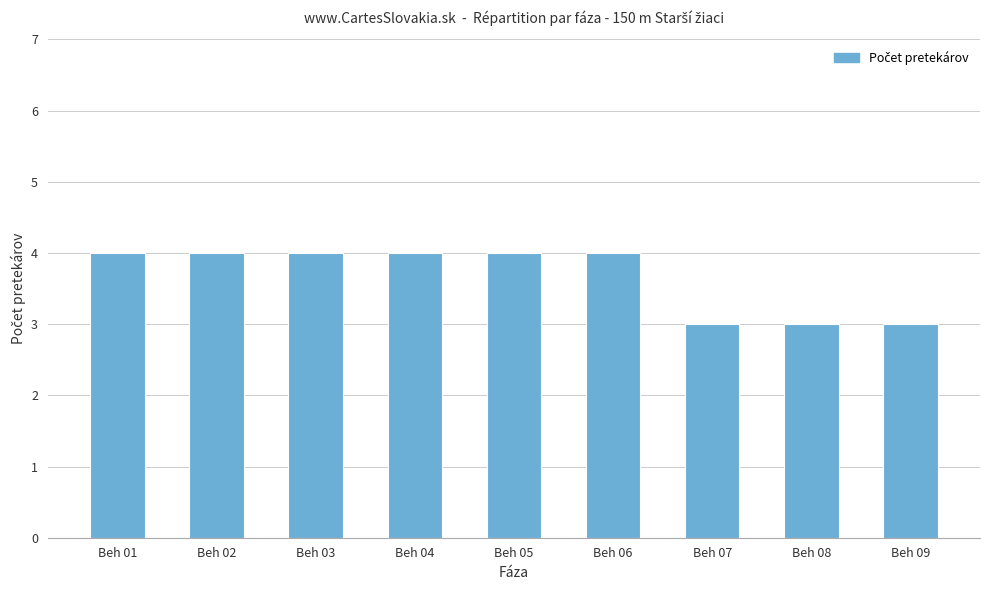

Are the bars grouped side by side (vs. stacked)?

No